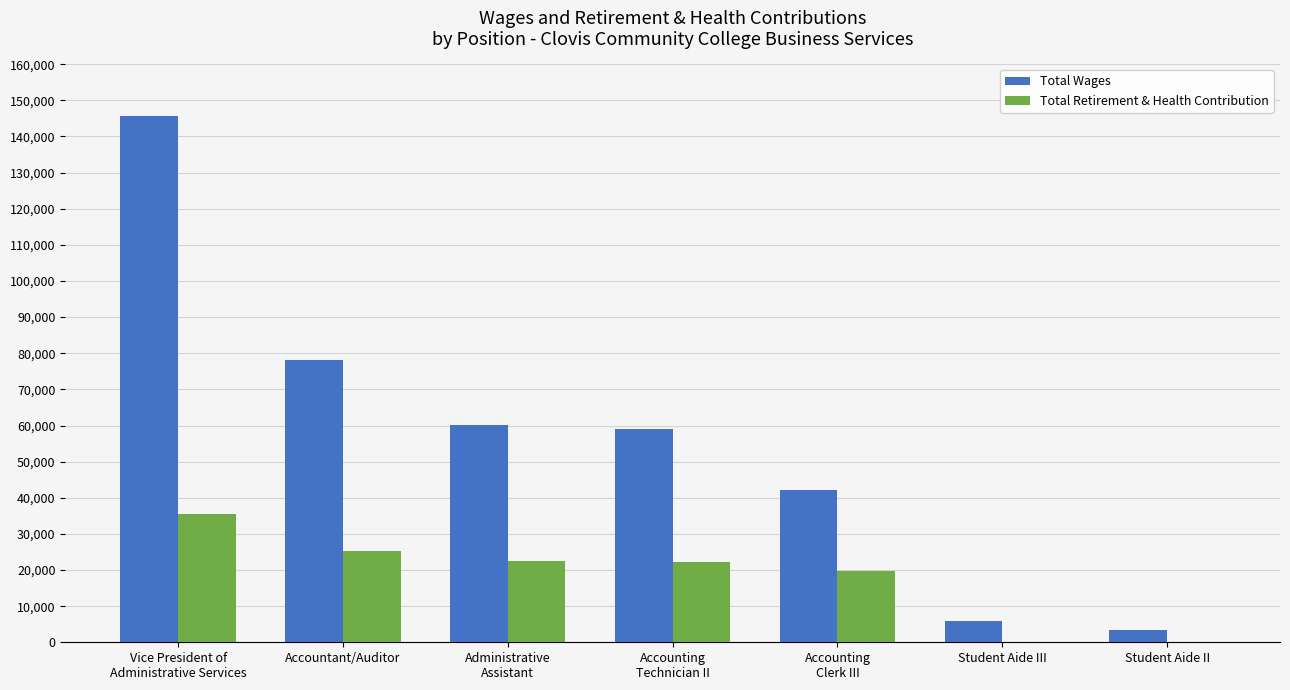

What is the sum of all Total Retirement & Health Contribution values?

125459